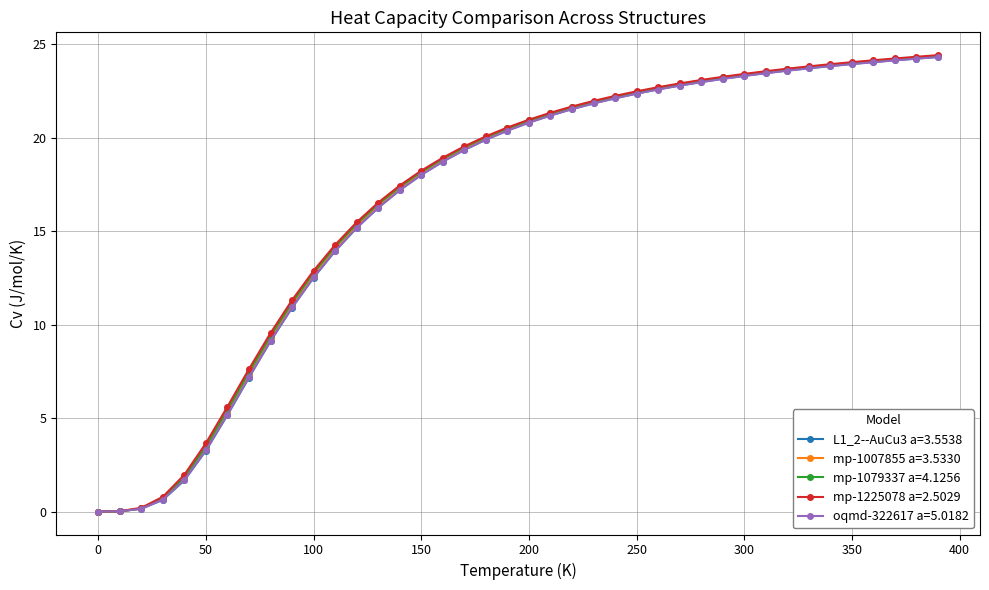

At how many categories does at least one series exceed 4?

34